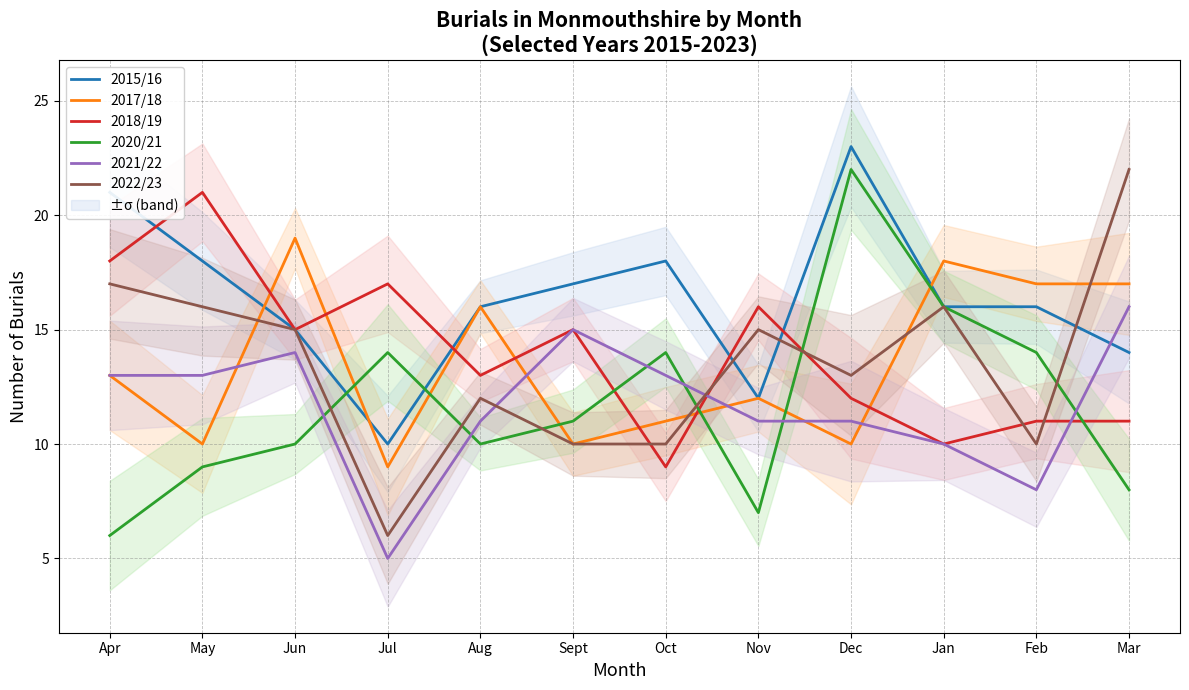

What is the smallest value displayed?

5